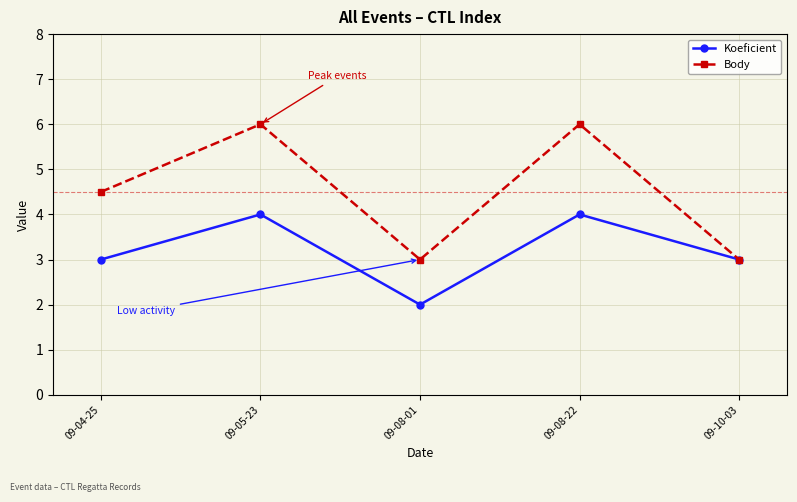

Read the Koeficient value at 09-10-03.

3.0